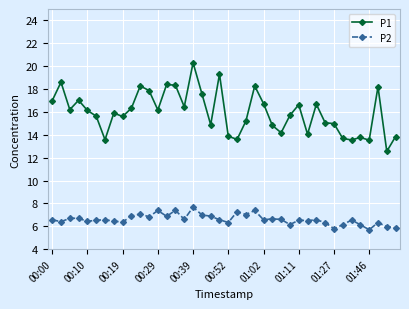

Which series has the largest range (max minus min)?

P1